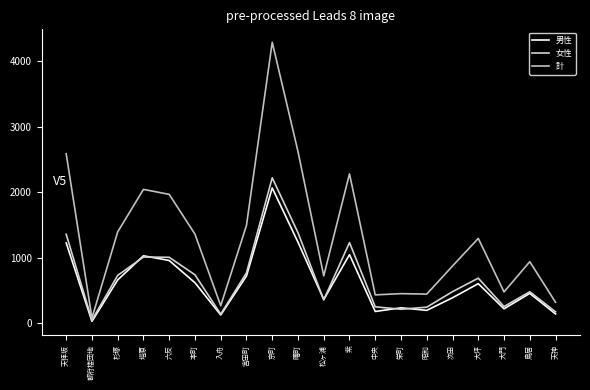

Which series has the largest total across all categories?

計